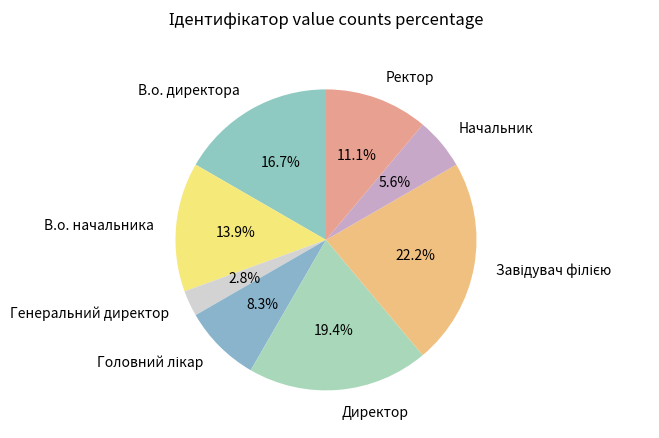

Which category has the smallest portion of the pie?

Генеральний директор